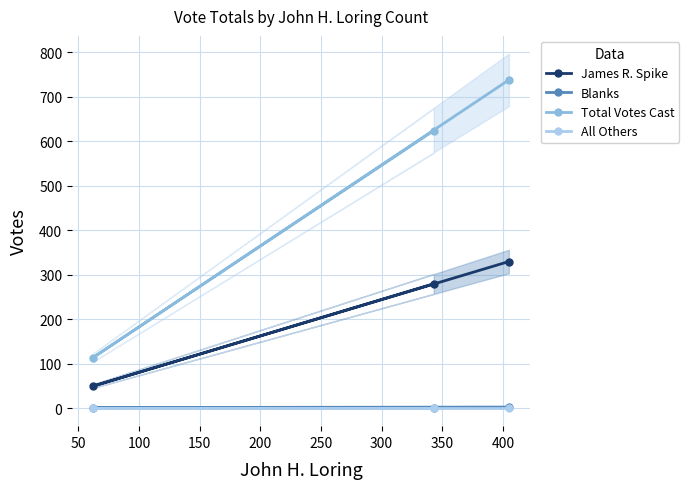

Rank the series at 50 from highest to lowest value.

Total Votes Cast, James R. Spike, Blanks, All Others